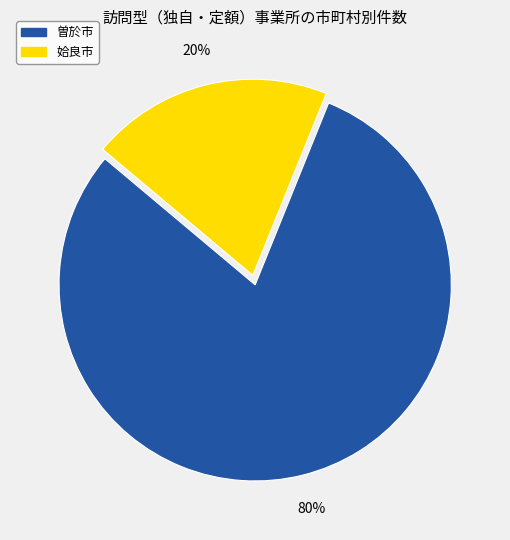

To the nearest percent, what is the average slice percentage?

50%